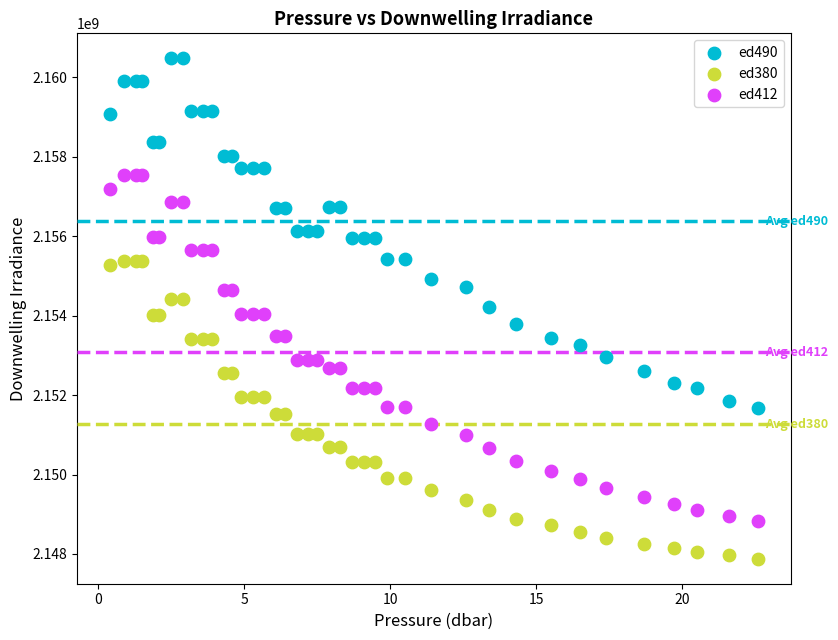

Which series reaches the maximum Y coordinate?

ed490